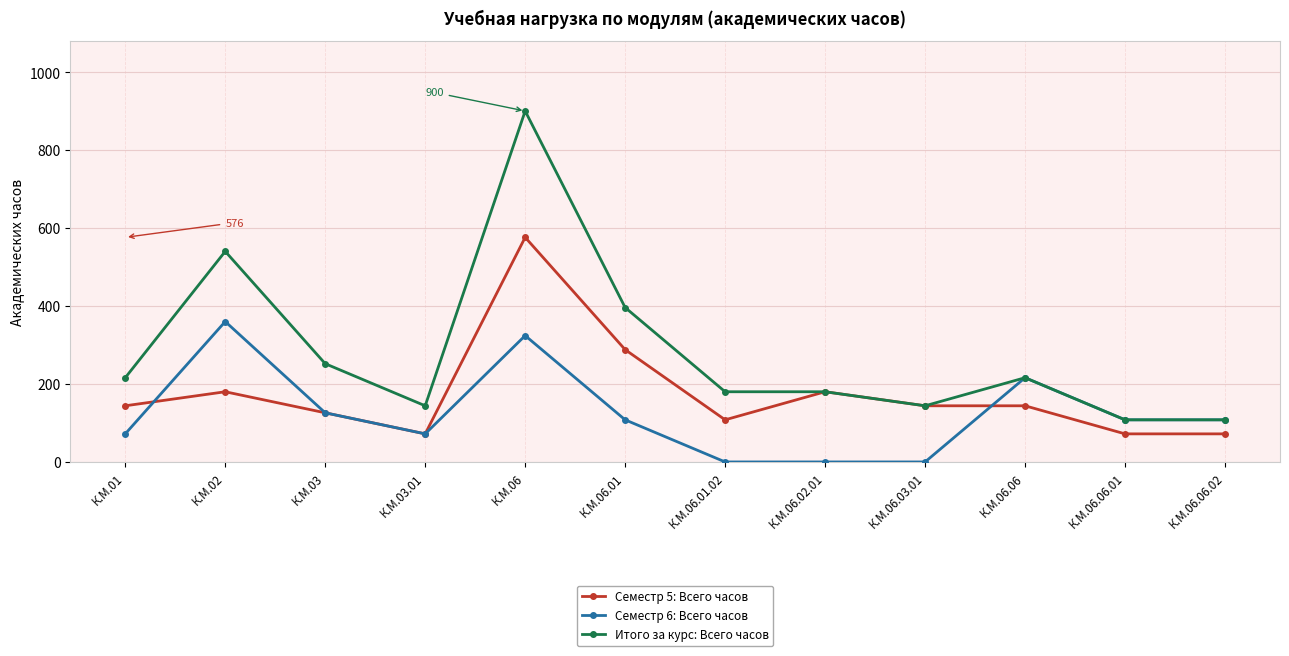

What is the value of the Итого за курс: Всего часов point at the 3rd from the left?

252